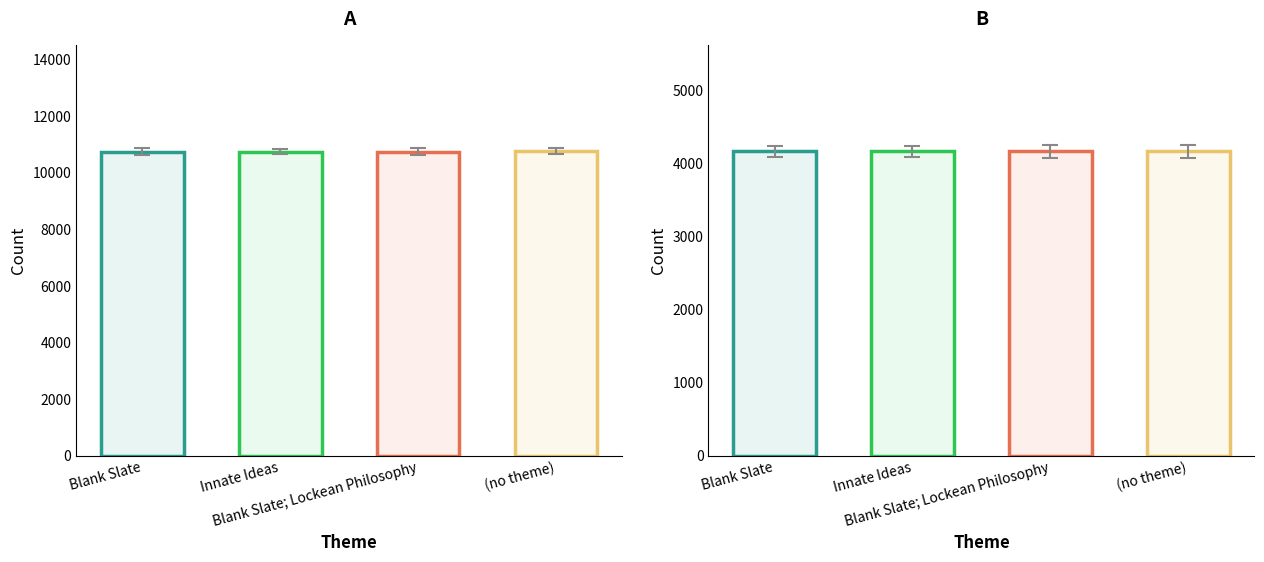

Reading right to left, extract all data points from this chart.

id: =10737	Blank Slate; Lockean Philosophy=10735	Innate Ideas=10734	Blank Slate=10733
work_id: =4162	Blank Slate; Lockean Philosophy=4162	Innate Ideas=4162	Blank Slate=4162